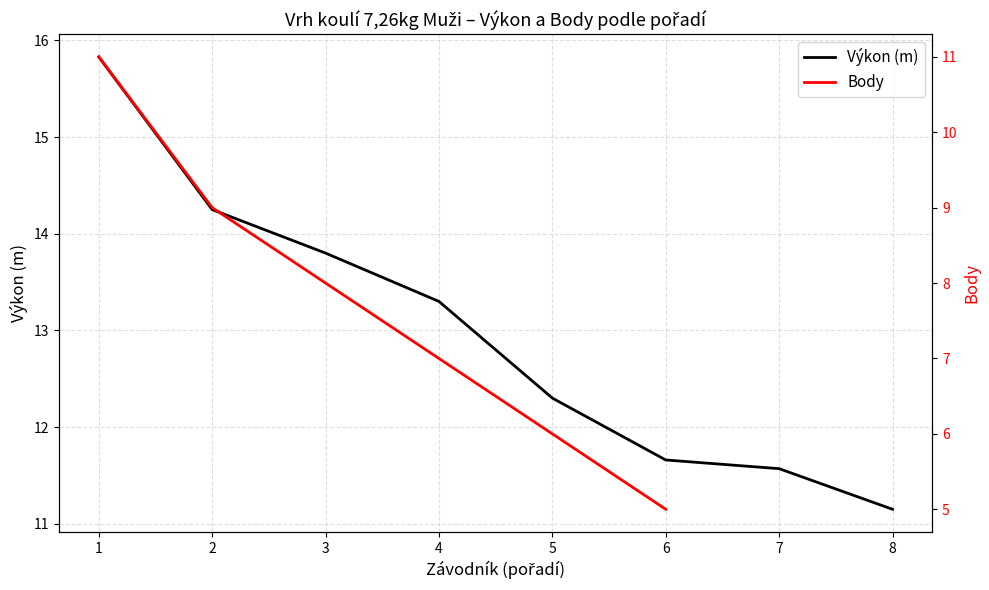

What is the total value across all series at 6?

16.7